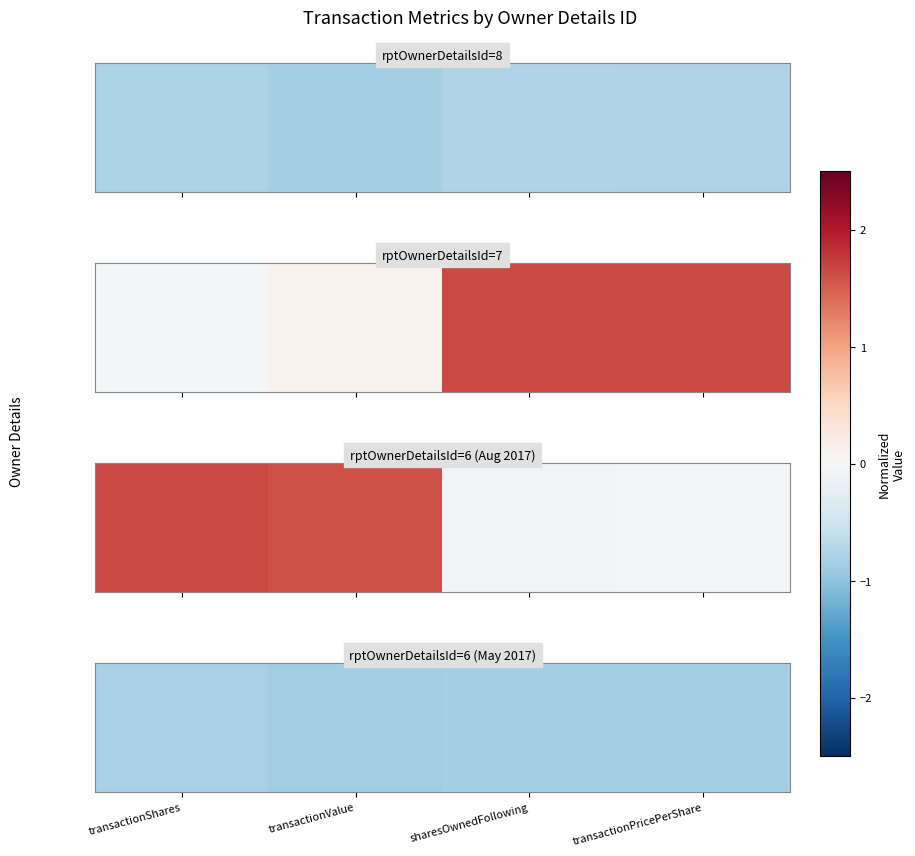

Read the value at transactionPricePerShare.

-0.8